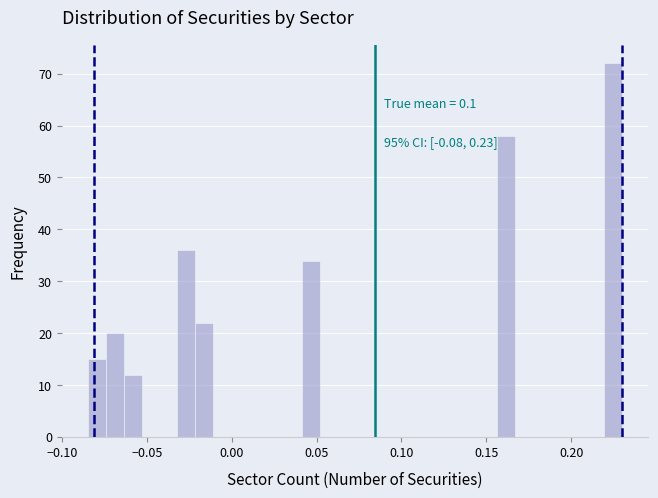

Around what value on the x-axis is the tallest bar? Give the approximate position of its centre, as read against the axis.

0.225